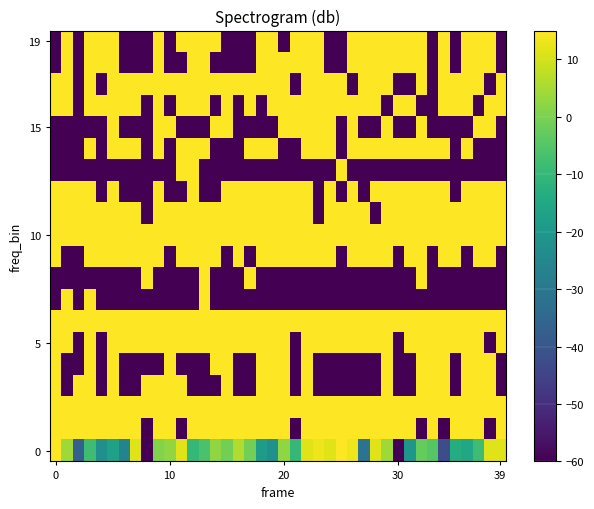

Count the number of data series in this chart.

20